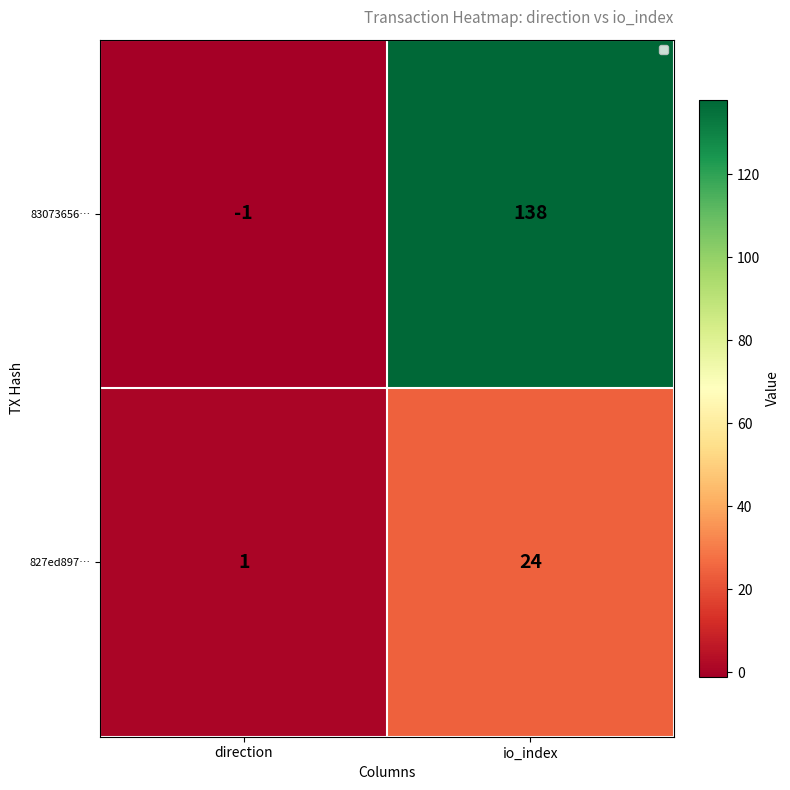

At which label is 83073656… closest to 68?

direction